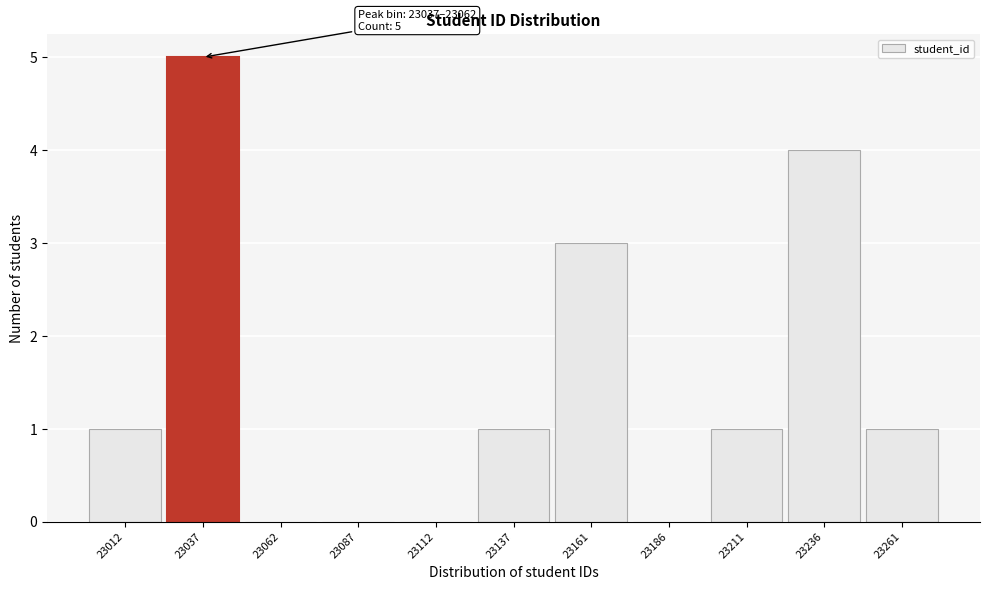

Reading right to left, what are all the values shown in this chart?

23261=1	23236=4	23211=1	23186=0	23161=3	23137=1	23112=0	23087=0	23062=0	23037=5	23012=1